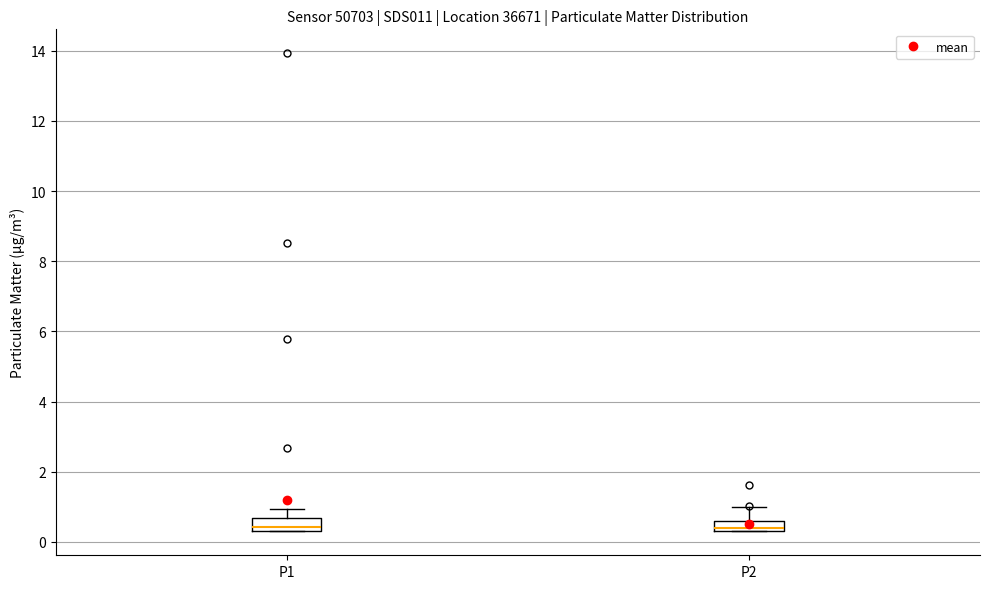

Where does the upper whisker of the box for P1 end on the y-axis? The values are not printed on the chart, so give them approximately, as read against the axis.

1.0